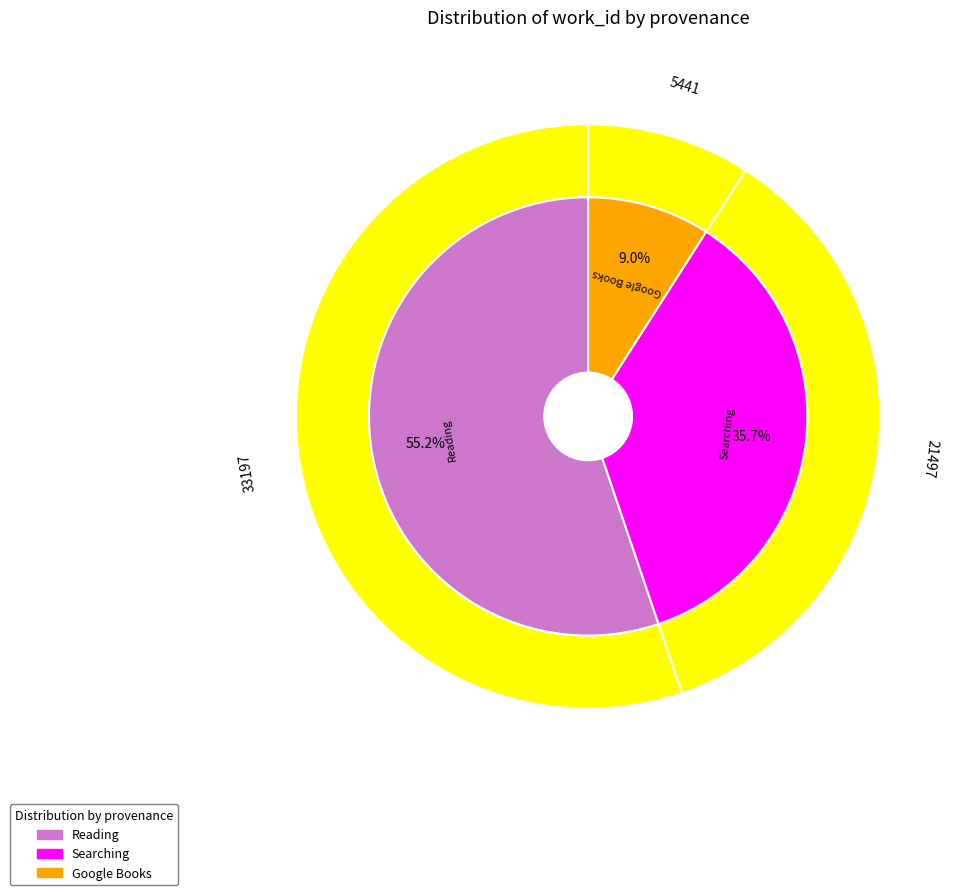

What percentage is the Google Books slice, to the nearest percent?

9%